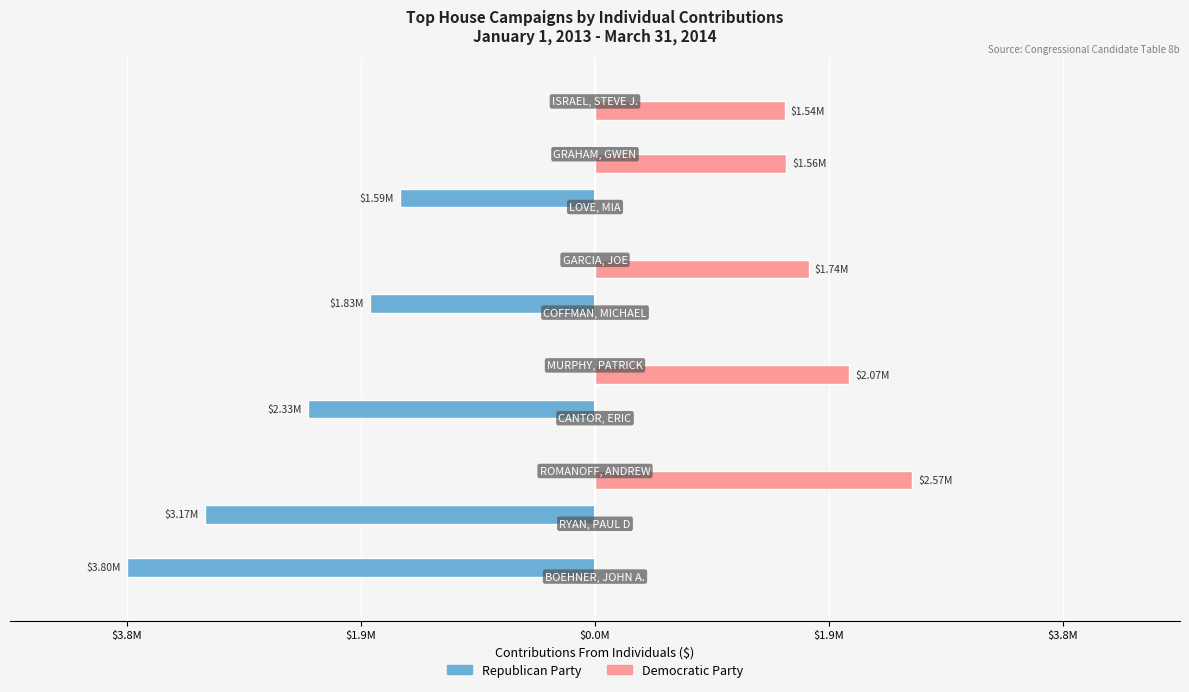

What are all the series names shown in the legend?

Republican Party, Democratic Party